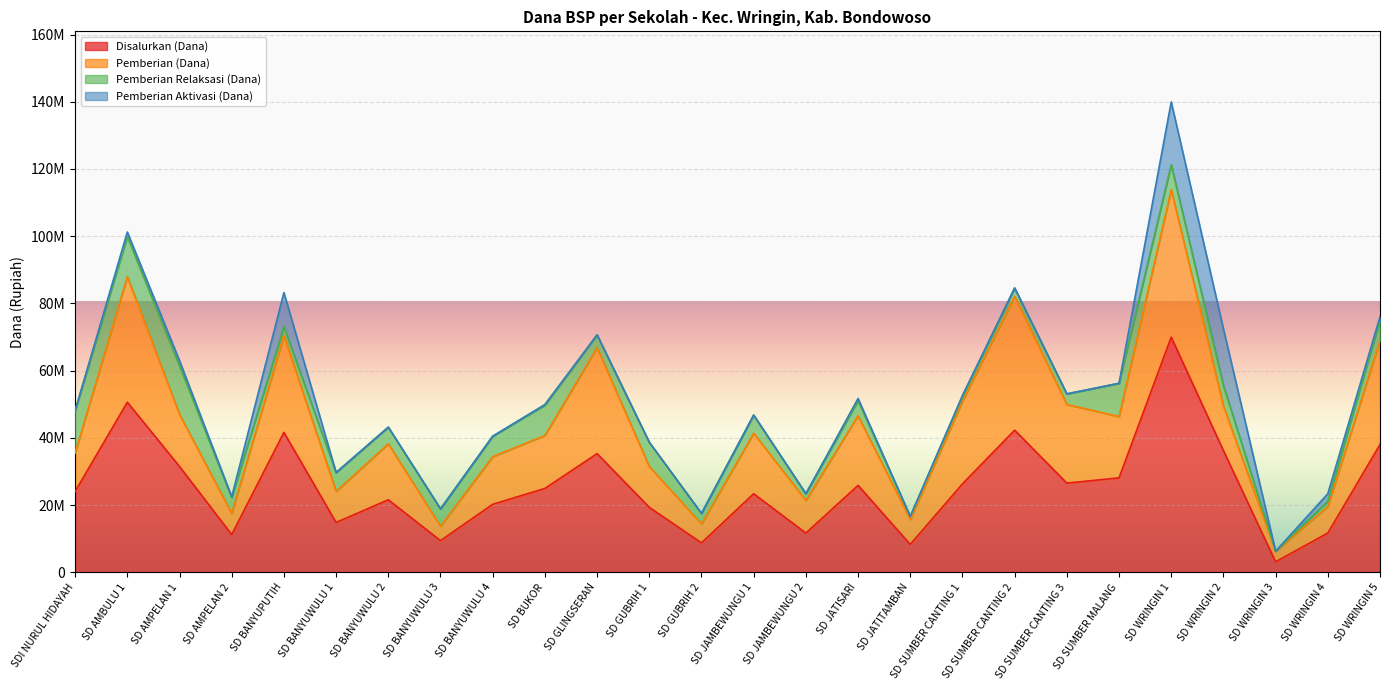

What is the label of the 4th point from the left?

SD AMPELAN 2